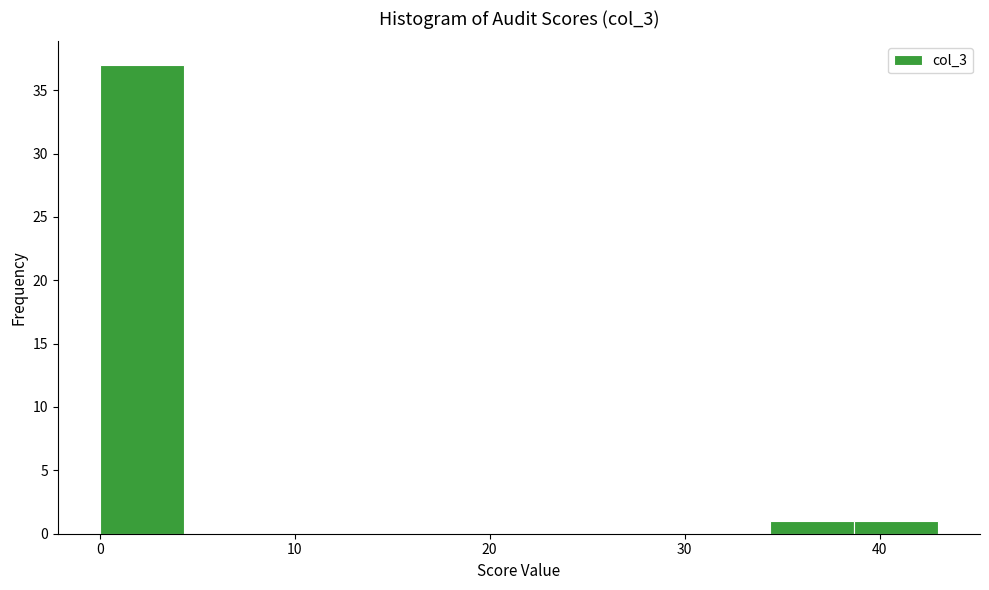

Reading left to right, list every bar in this chart as the range it spans on the x-axis followed by its height. Neither the bar edges nor the heights are printed on the chart, so give them approximately, as read against the axes.

0.0 to 4.3: 37
4.3 to 8.6: 0
8.6 to 12.9: 0
12.9 to 17.2: 0
17.2 to 21.5: 0
21.5 to 25.8: 0
25.8 to 30.1: 0
30.1 to 34.4: 0
34.4 to 38.7: 1
38.7 to 43.0: 1